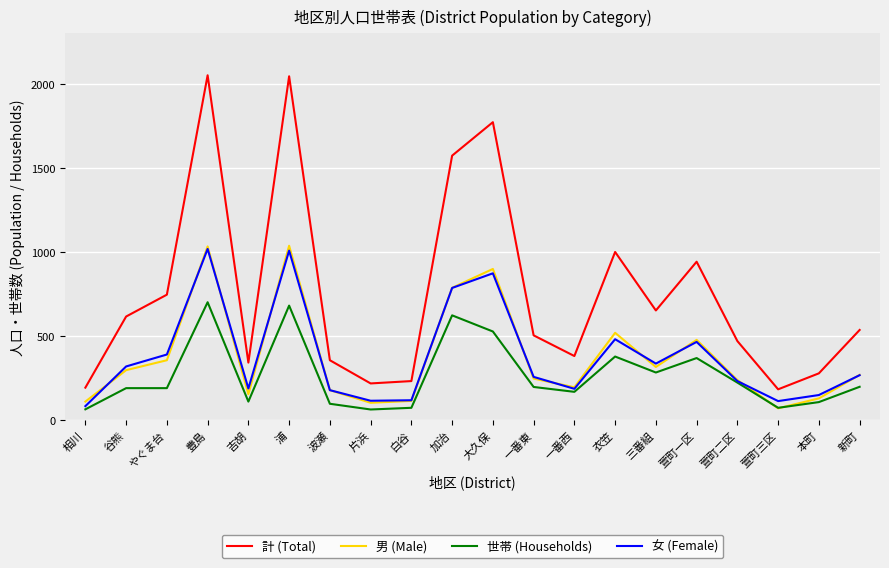

True or false: 計 (Total) and 世帯 (Households) intersect in this chart.

False